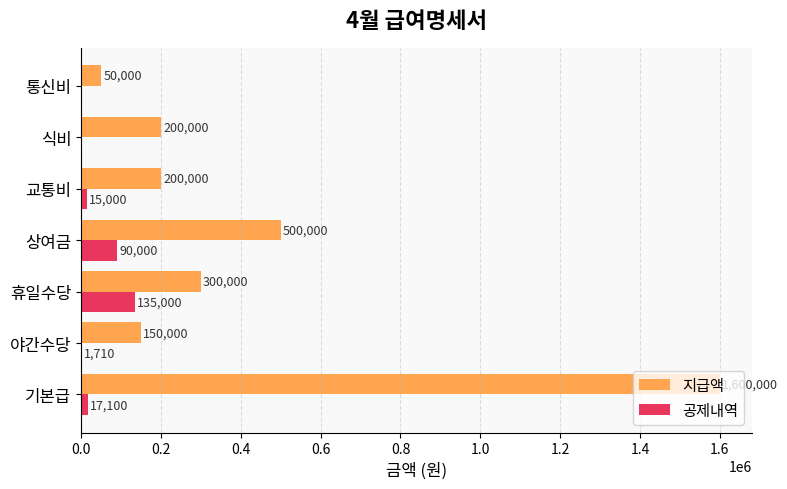

Is the value of 공제내역 at 야간수당 greater than the value of 지급액 at 기본급?

No